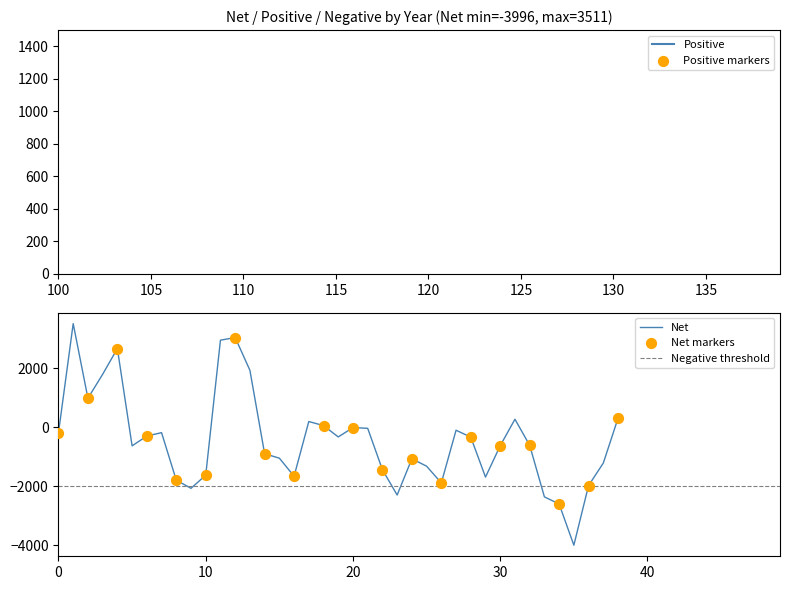

Which series reaches the maximum Y coordinate?

Net